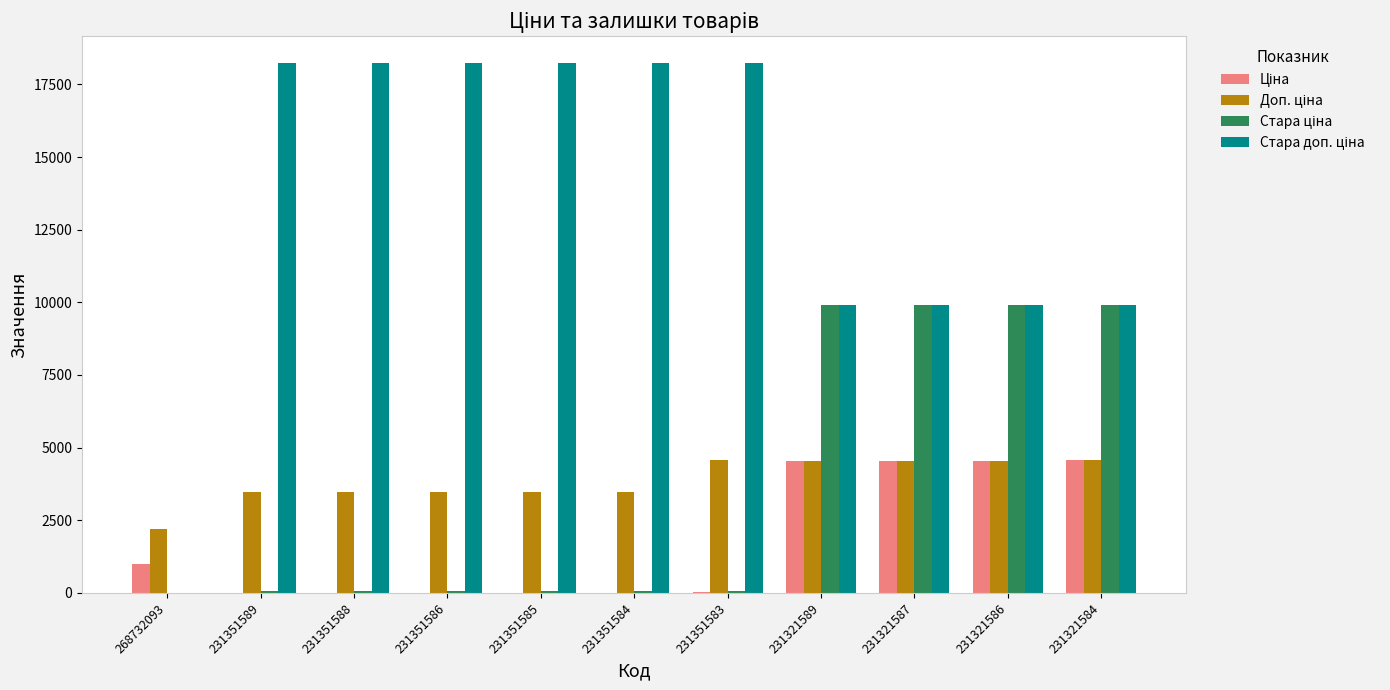

How many categories are shown in the chart?

11